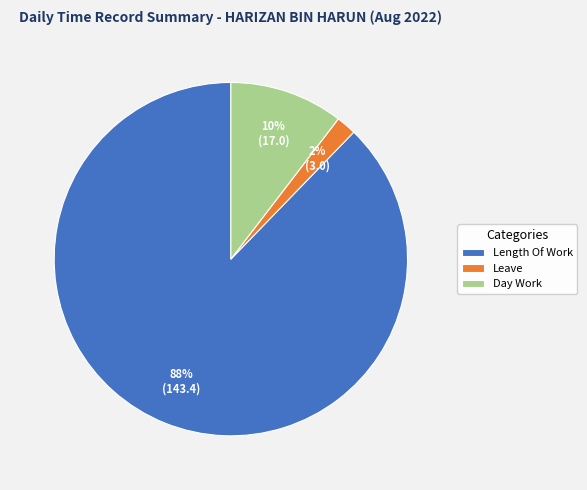

Which category accounts for the majority?

Length Of Work